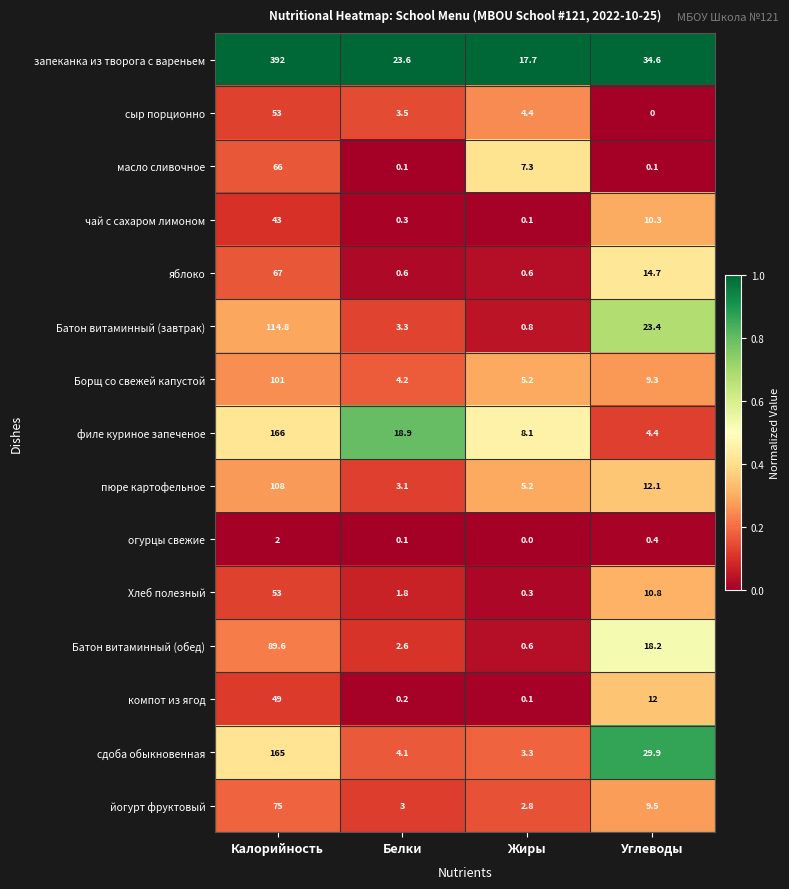

What is the total value across all series at Углеводы?

189.7